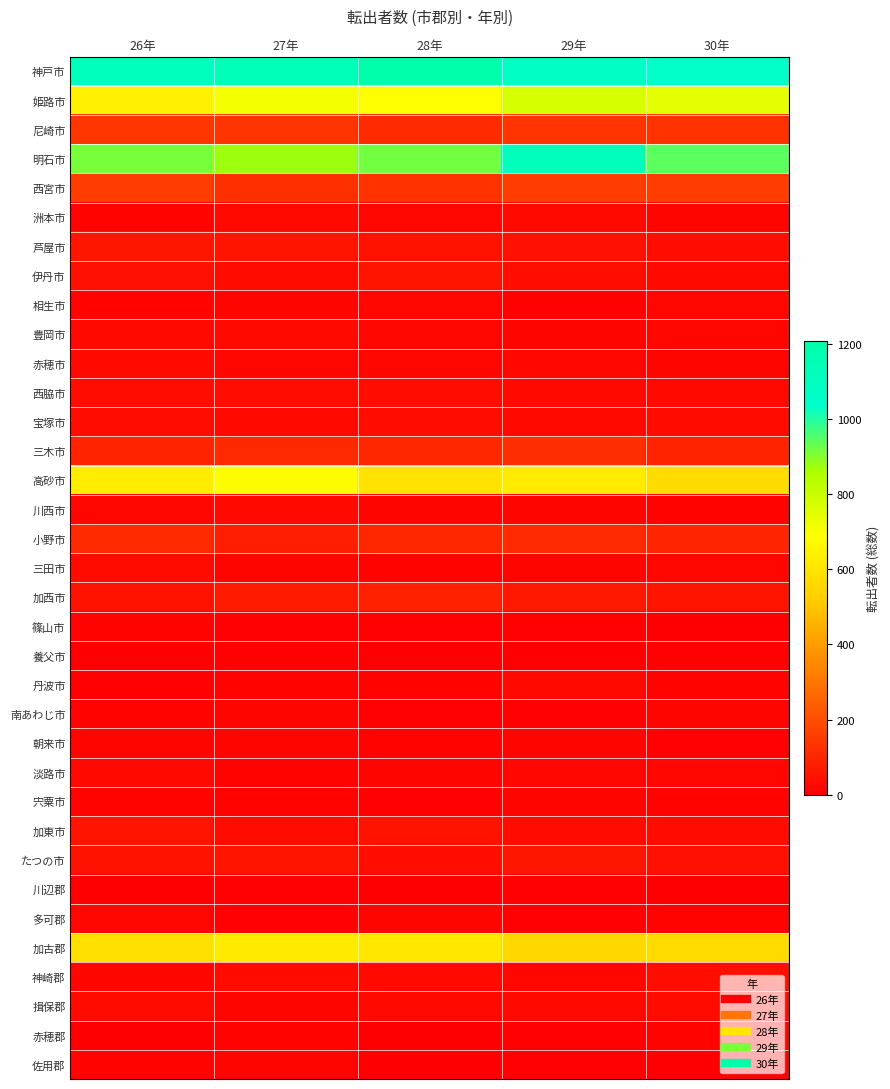

Between 29年 and 30年, which is larger?

29年